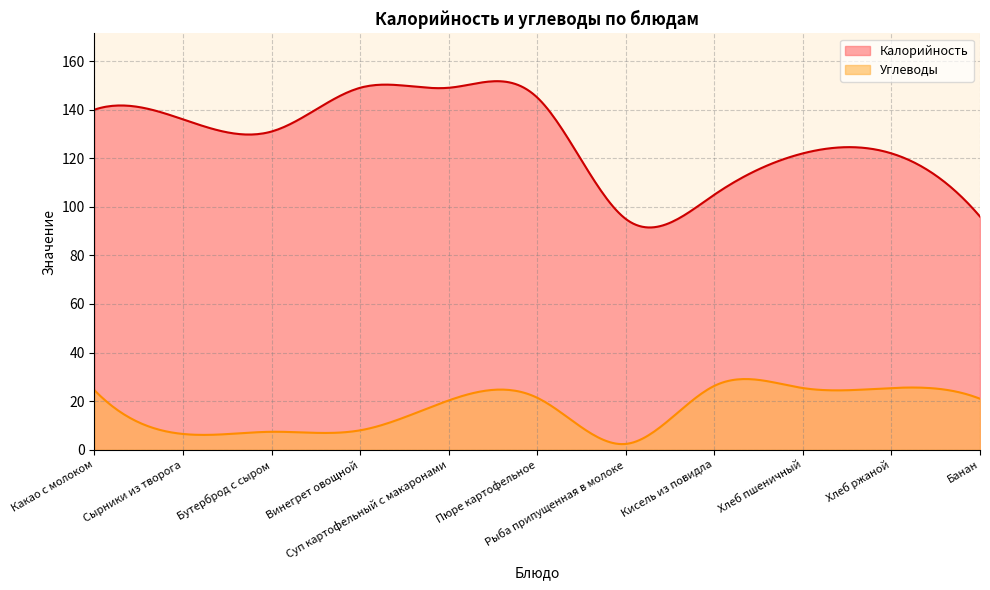

At how many categories does at least one series exceed 78?

300